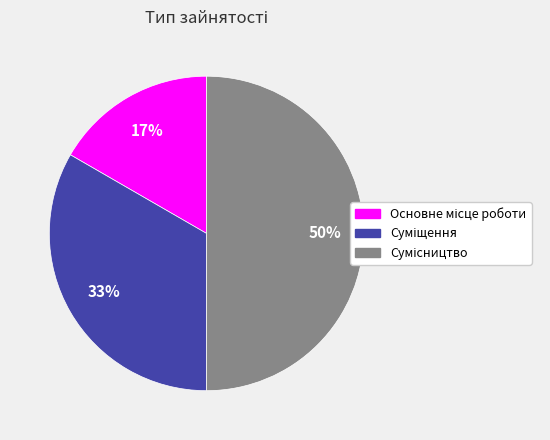

To the nearest percent, what is the difference between the largest and smallest slice percentages?

33%